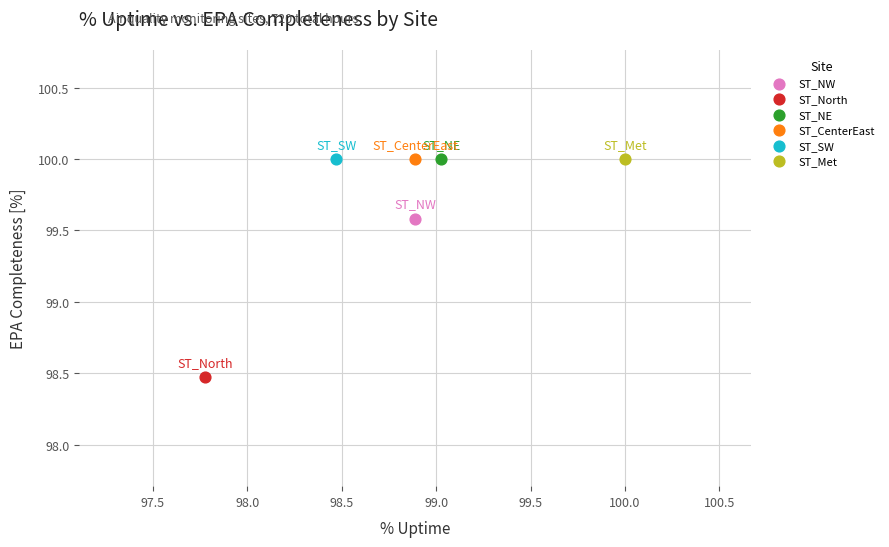

Which series reaches the minimum Y coordinate?

ST_North